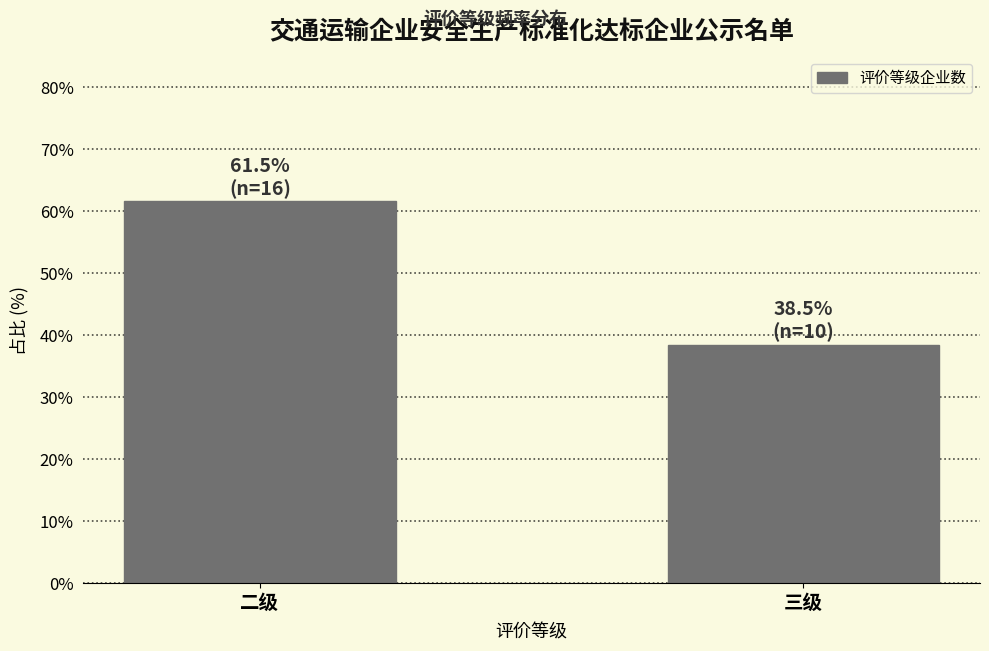

Reading right to left, extract all data points from this chart.

三级=38.5	二级=61.5